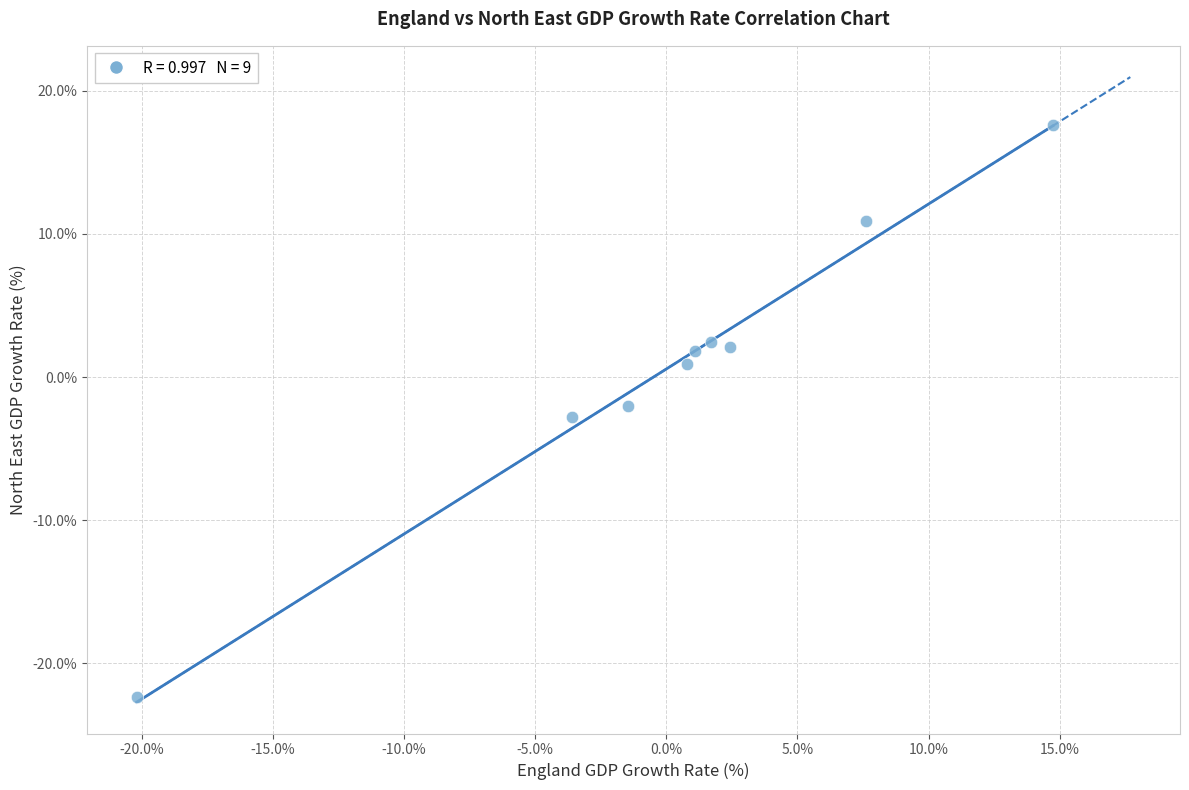

What is the average Y value?

1.0